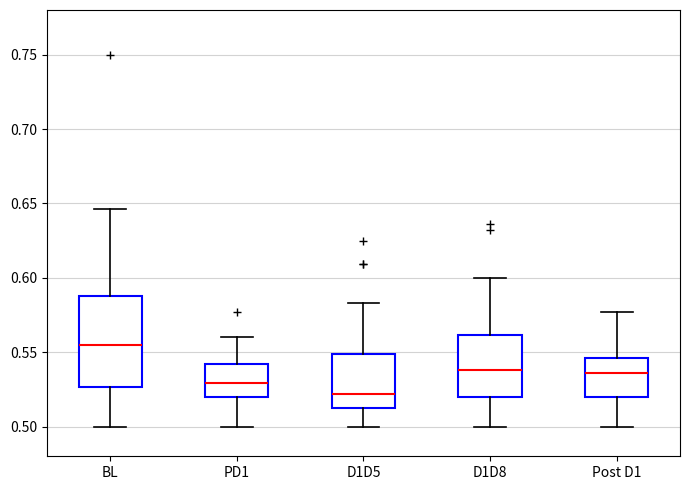

Reading left to right, transcribe this box plot: for each box, give where its median line is, the range the box spans, and where its two whiskers end, as read against the y-axis. The values are not printed on the chart, so give them approximately, as read against the axis.

BL: median 0.555, box 0.525 to 0.590, whiskers 0.500 to 0.645
PD1: median 0.530, box 0.520 to 0.540, whiskers 0.500 to 0.560
D1D5: median 0.520, box 0.515 to 0.550, whiskers 0.500 to 0.585
D1D8: median 0.540, box 0.520 to 0.560, whiskers 0.500 to 0.600
Post D1: median 0.535, box 0.520 to 0.545, whiskers 0.500 to 0.575